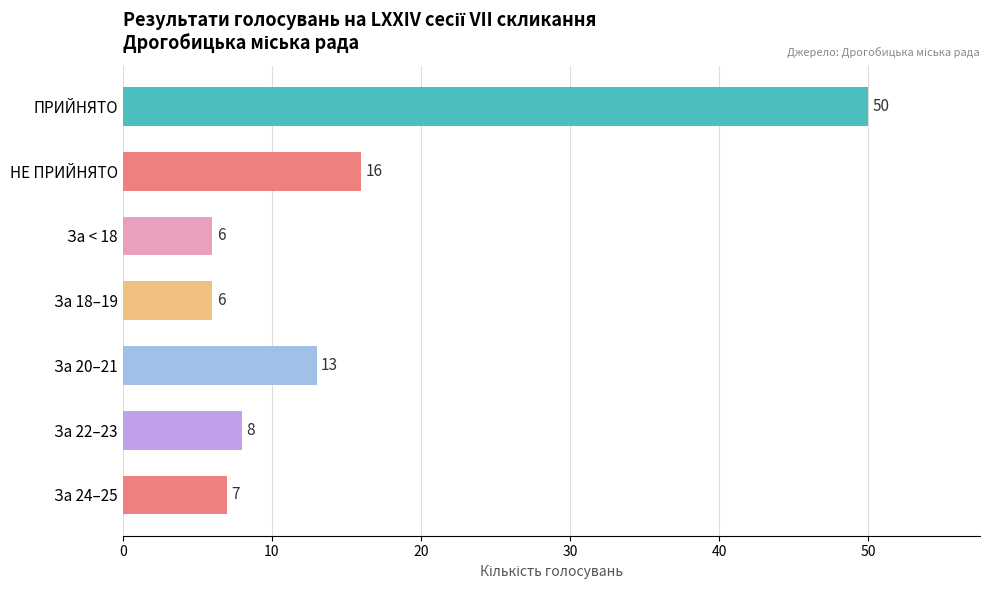

At which label is the value closest to 28?

НЕ ПРИЙНЯТО